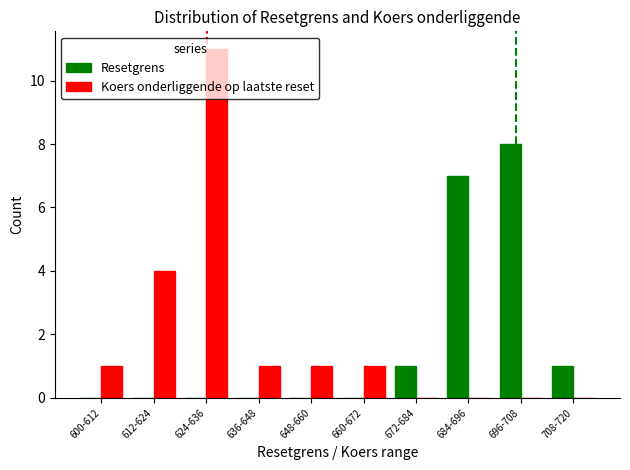

Which category has the highest value in the Resetgrens series?

696-708